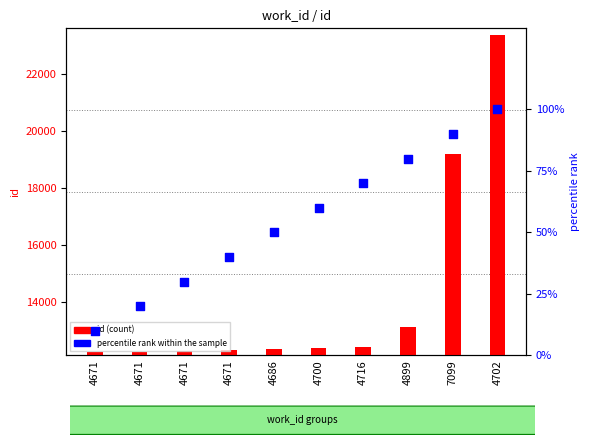

At how many categories does at least one series exceed 17852?

2